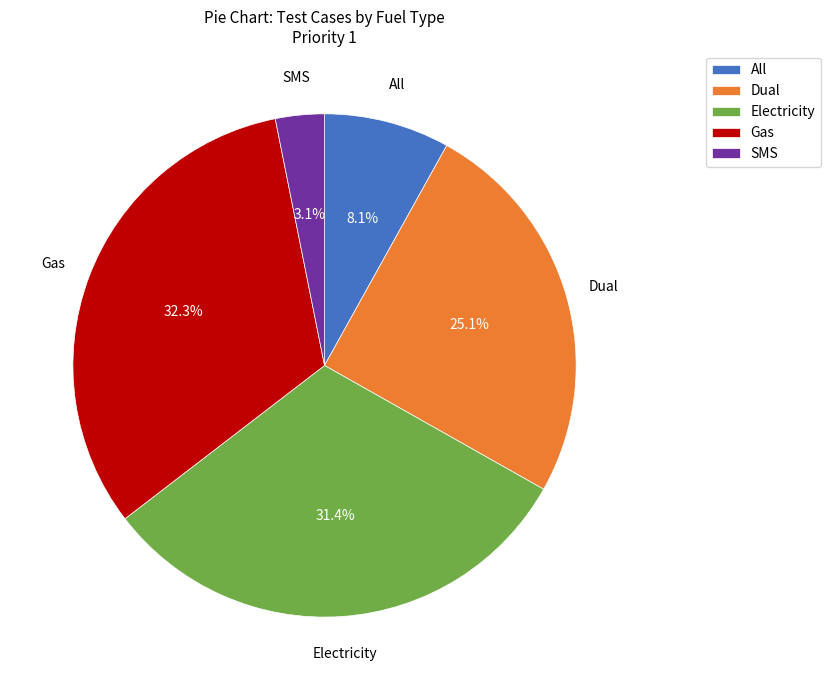

To the nearest percent, what is the average slice percentage?

20%